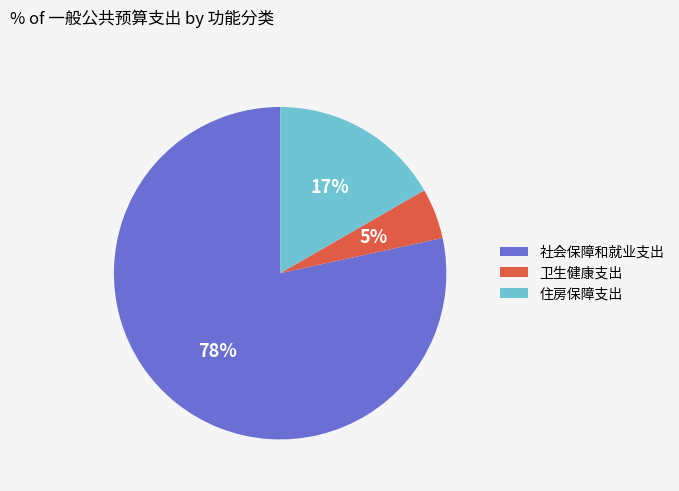

Is the sum of 社会保障和就业支出 and 卫生健康支出 greater than half?

Yes